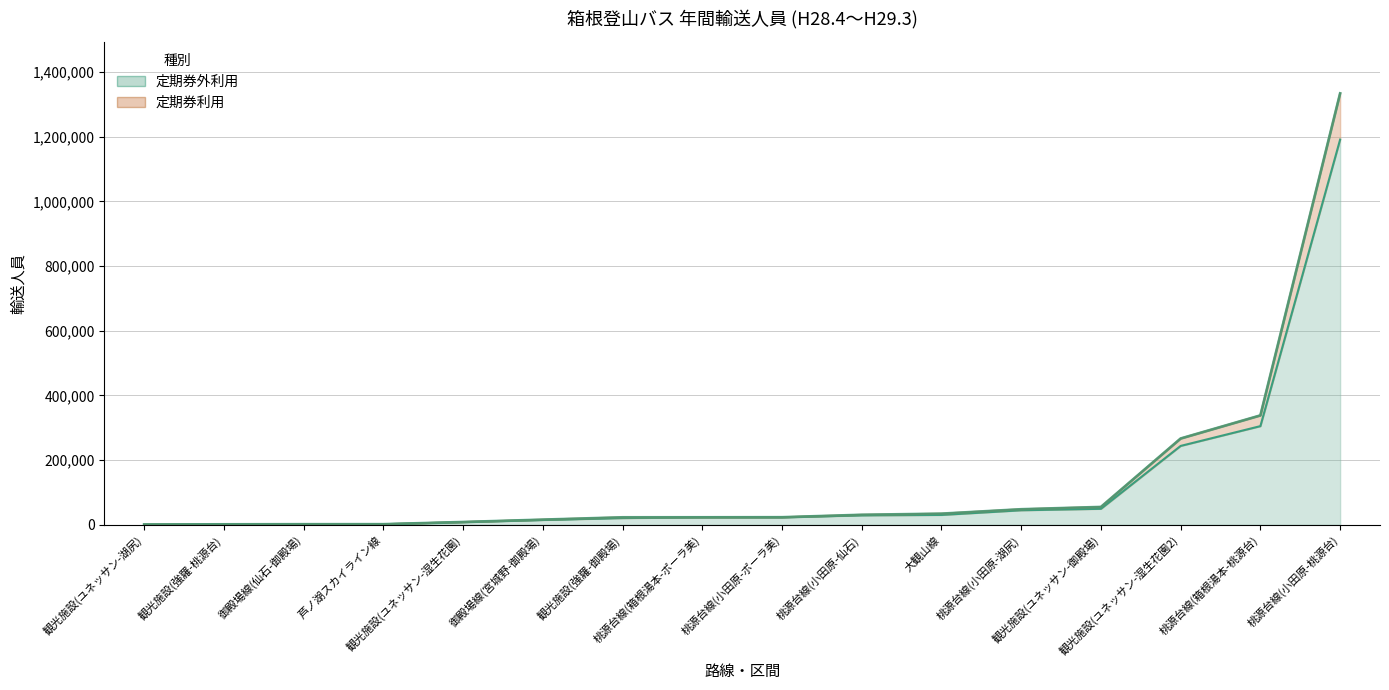

Reading left to right, list all the values displayed in this chart.

860	1386	1742	1811	8566	15895	23076	23123	23364	30896	34343	48035	55124	266729	338123	1333715